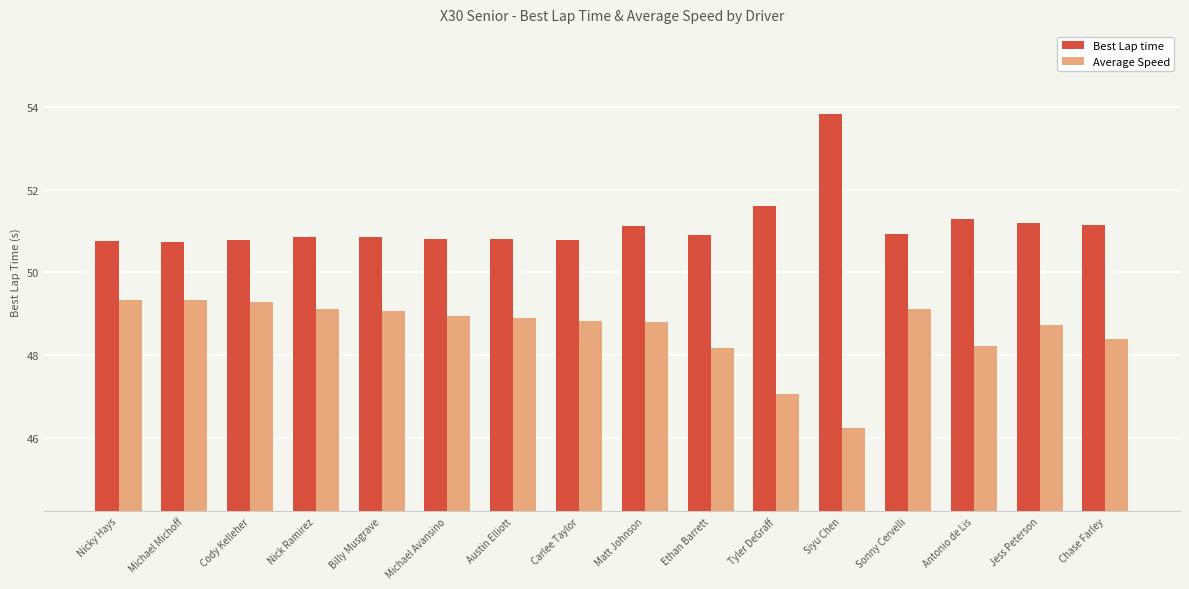

What is the spread (max minus min) of values at Austin Elliott?

1.9